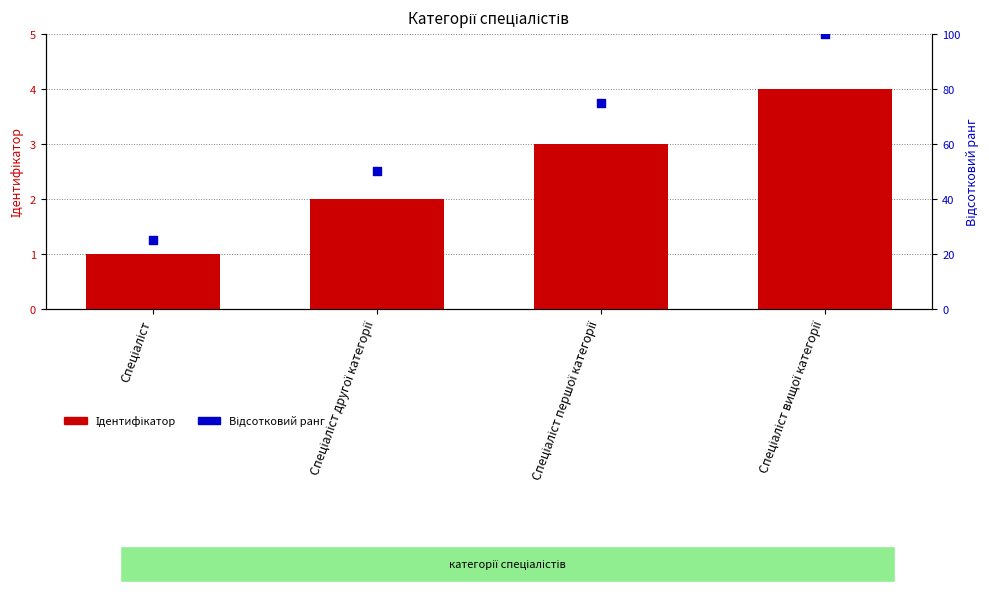

Which series reaches the minimum Y coordinate?

Ідентифікатор